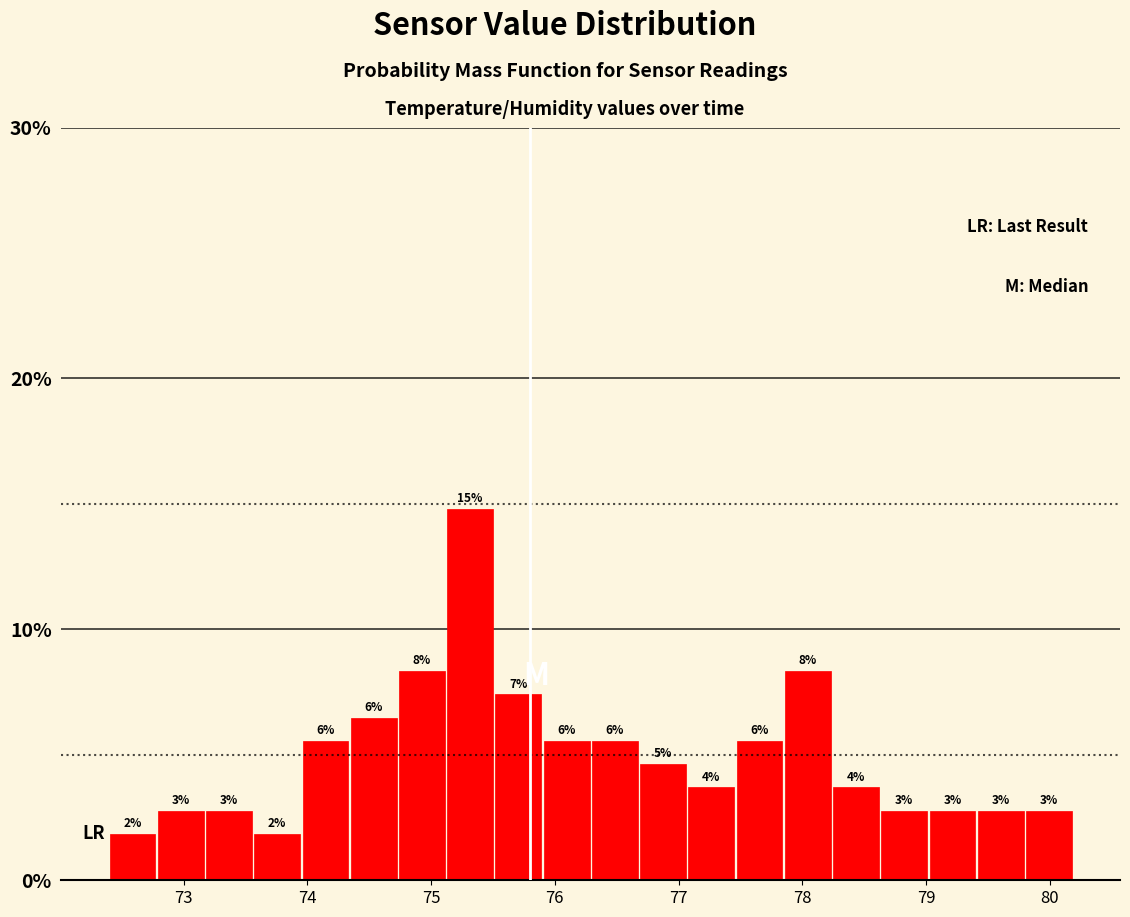

Around what value on the x-axis is the tallest bar? Give the approximate position of its centre, as read against the axis.

75.3